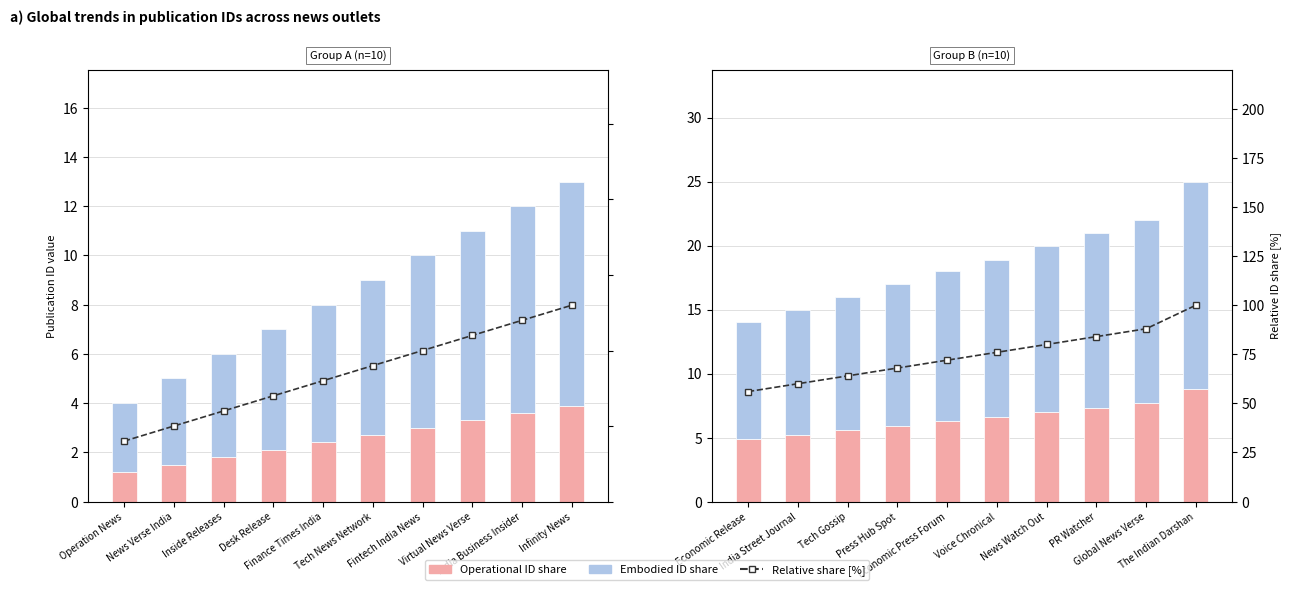

Between Press Hub Spot and The Indian Darshan, which is larger?

The Indian Darshan